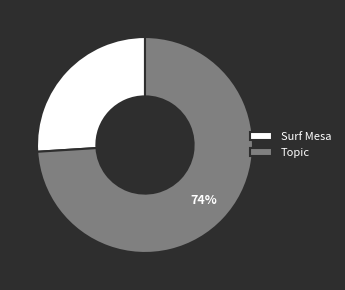

To the nearest percent, what portion does Topic represent?

74%